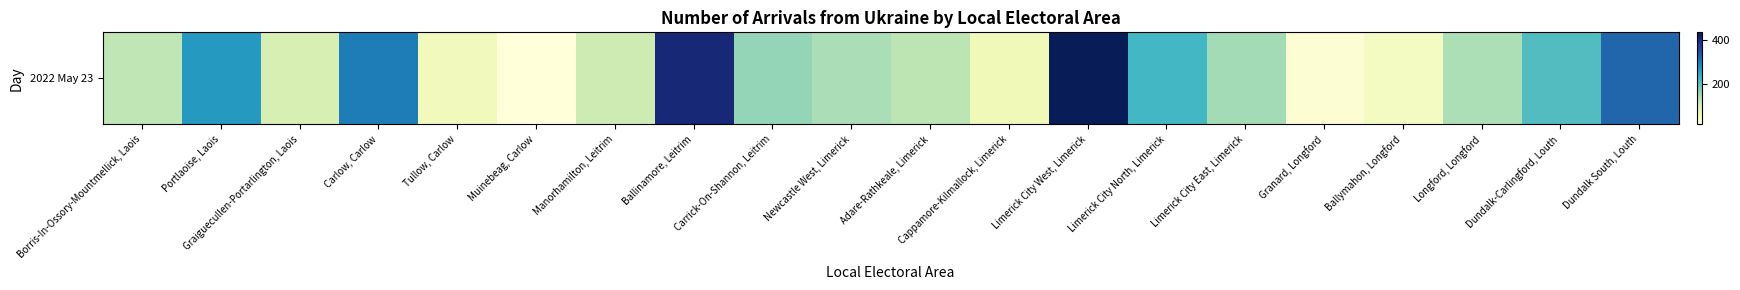

What is the sum of the values at Limerick City East, Limerick and Manorhamilton, Leitrim?

255